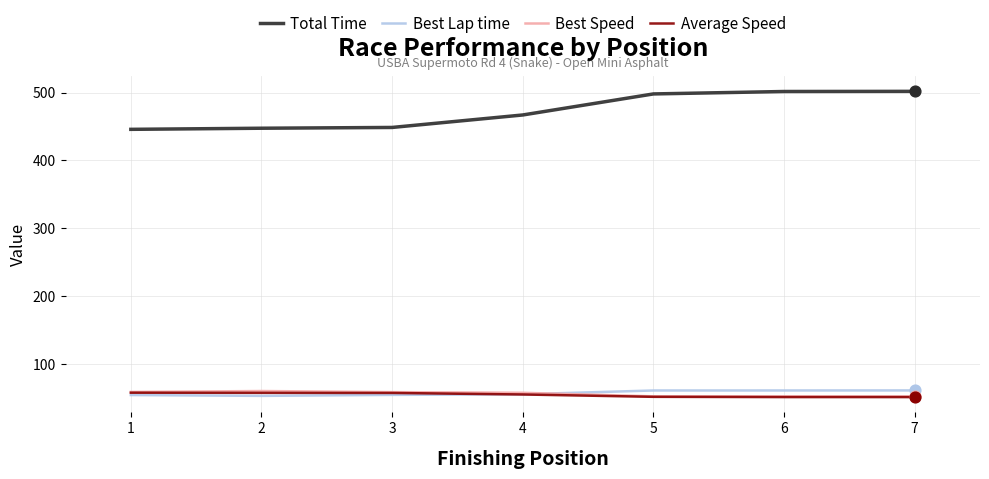

Which series changed the most between 1 and 5?

Total Time